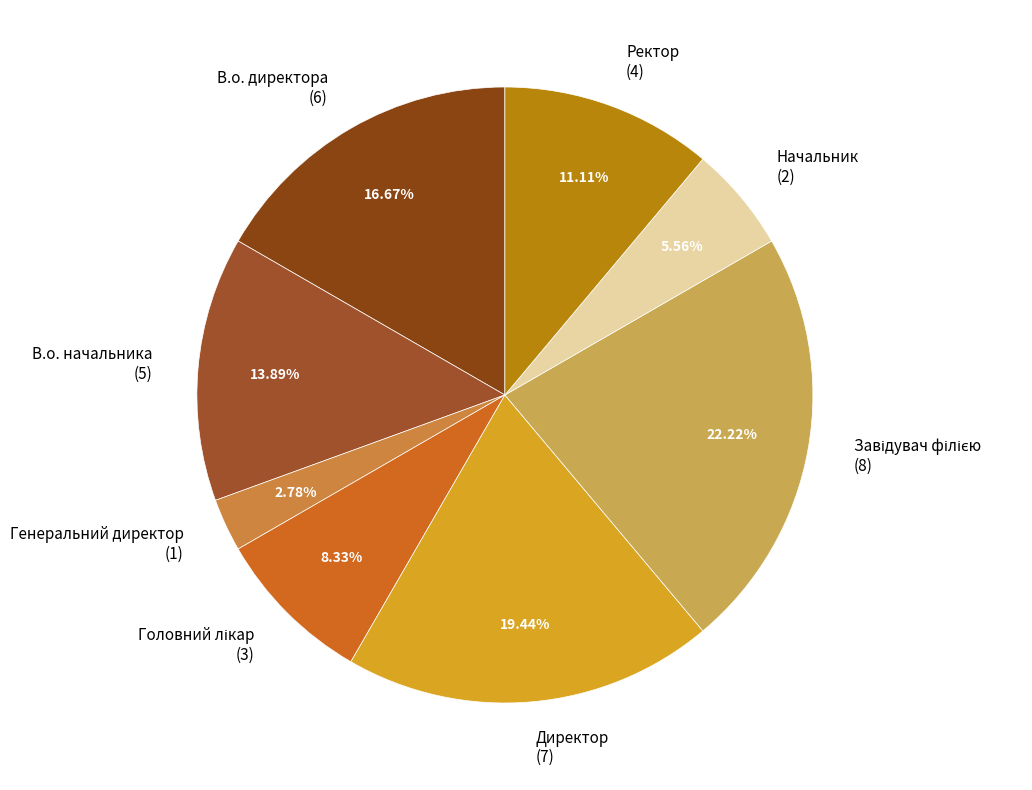

How many segments does this pie chart have?

8